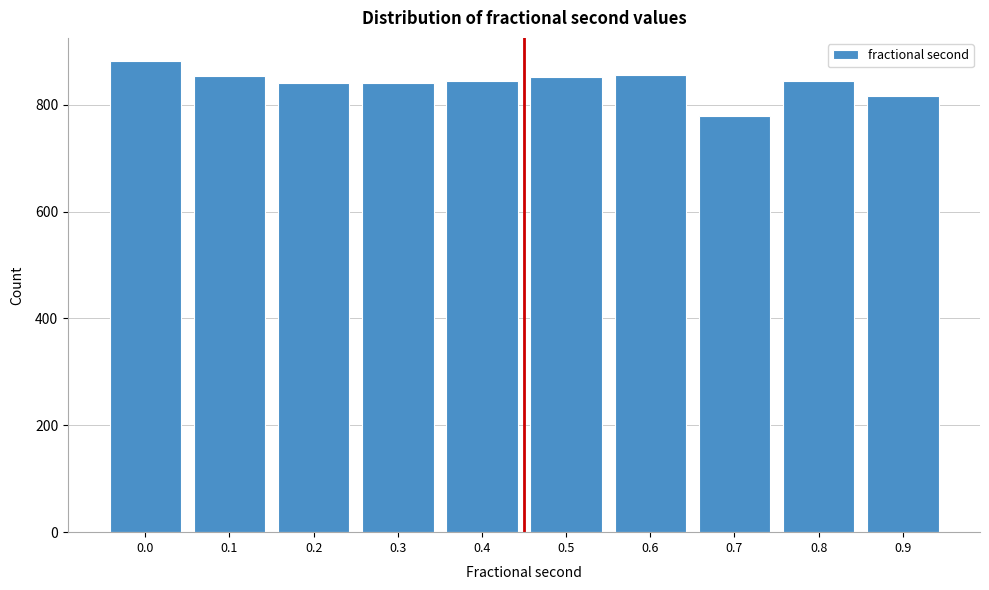

What is the ratio of the value at 0.5 to the value at 0.4?

1.0